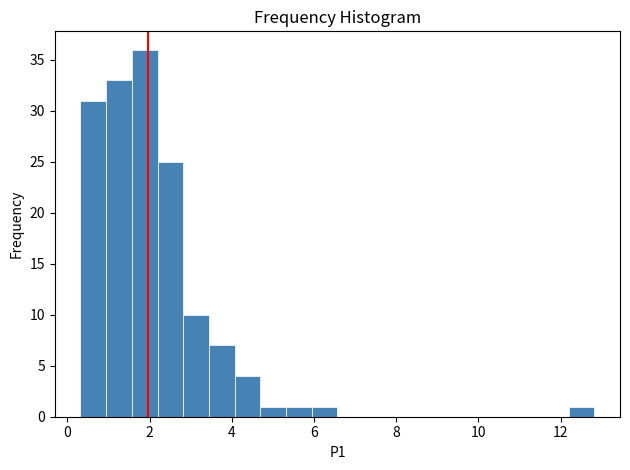

Around what value on the x-axis is the tallest bar? Give the approximate position of its centre, as read against the axis.

1.8